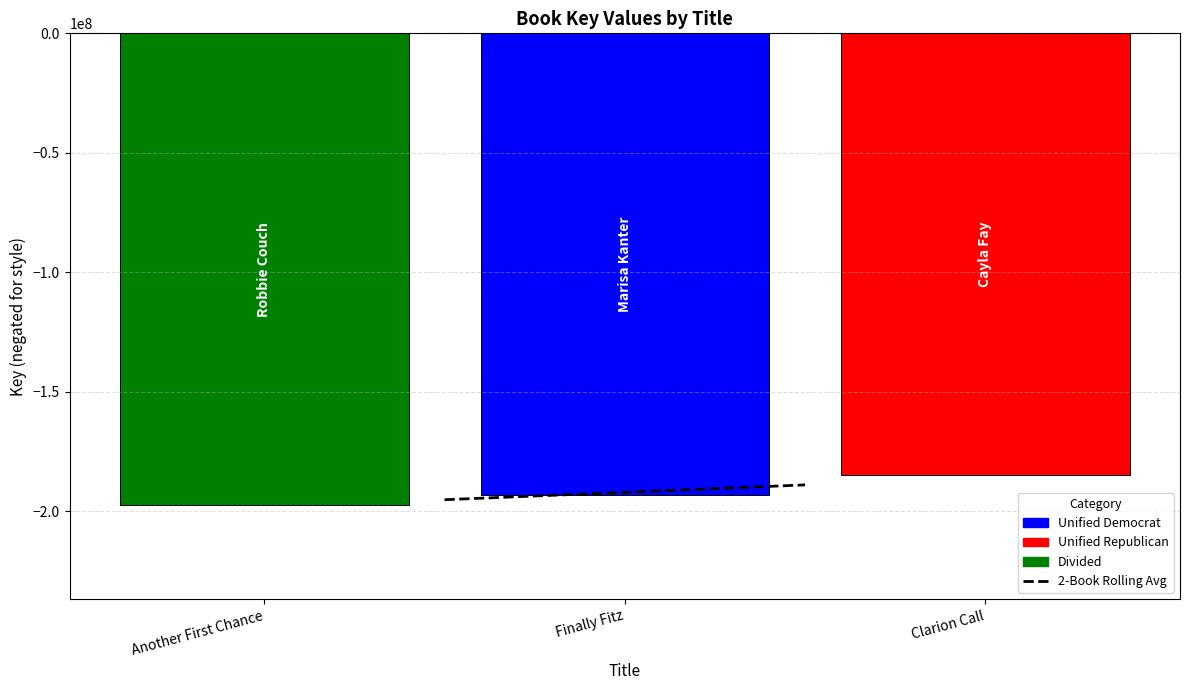

What is the minimum value shown in the chart?

-197369015